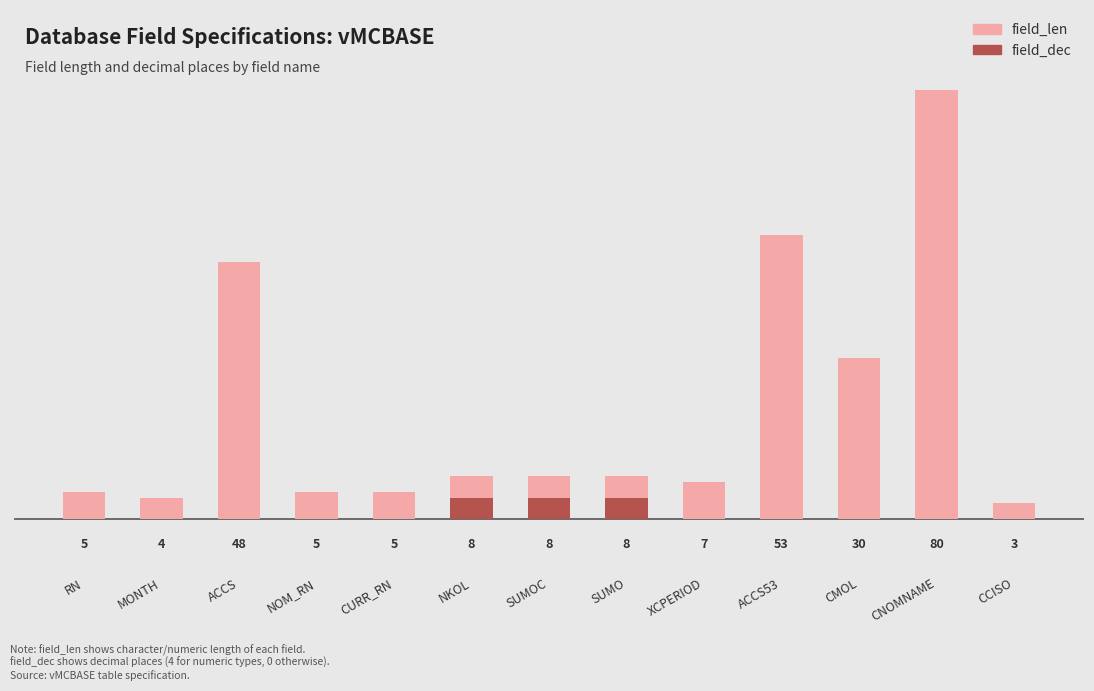

Rank the series at ACCS from highest to lowest value.

field_len, field_dec